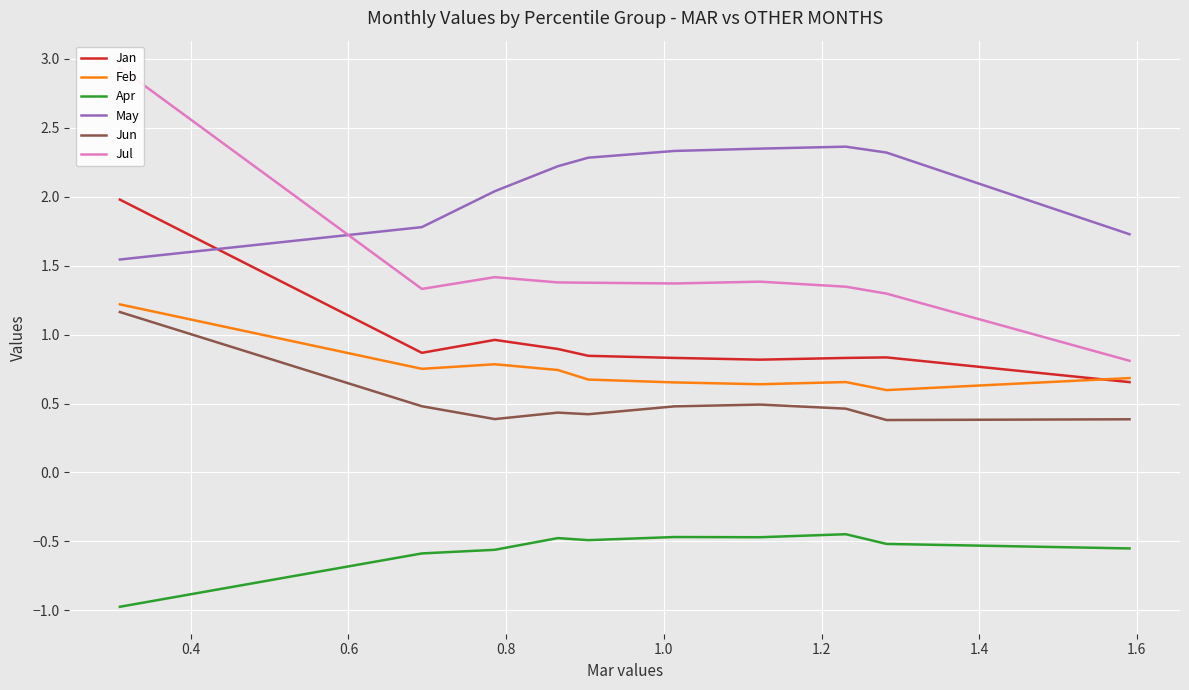

Which series has the largest range (max minus min)?

Jul